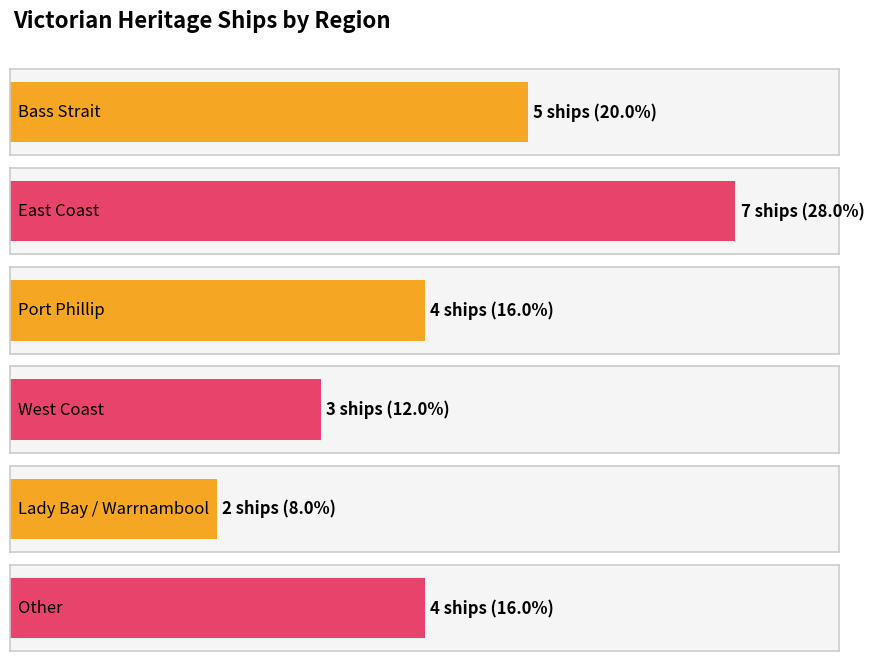

Are the bars horizontal?

Yes